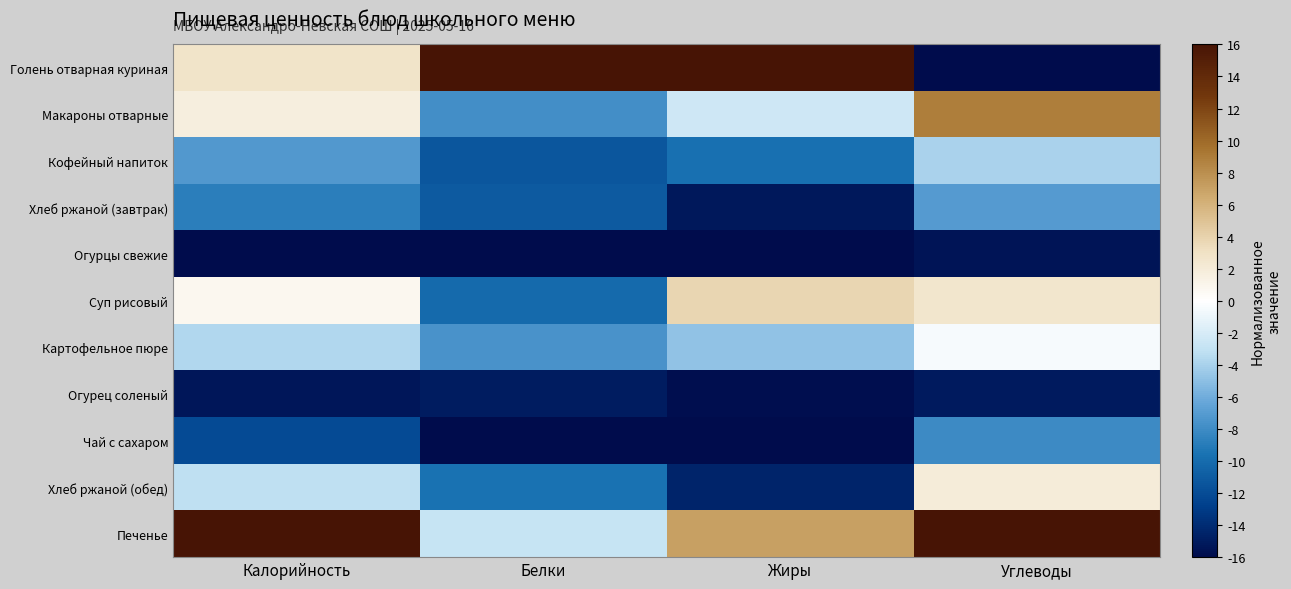

Count the number of categories in the chart.

4